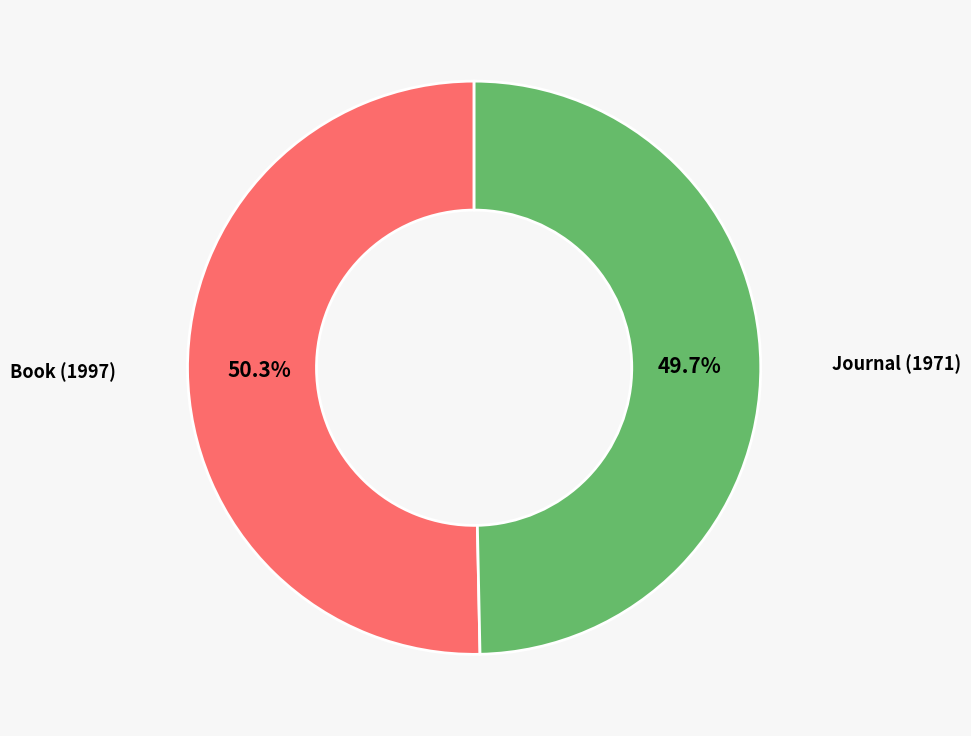

Does any single category account for the majority?

Yes